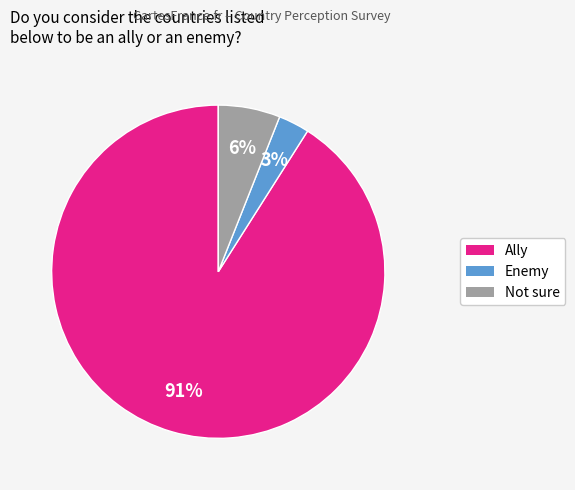

Which slice is the largest?

Ally